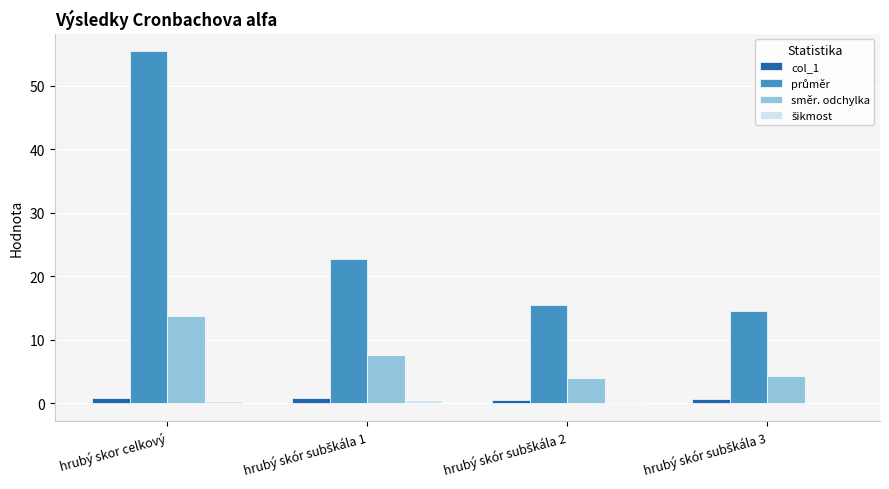

Which series has the largest total across all categories?

průměr